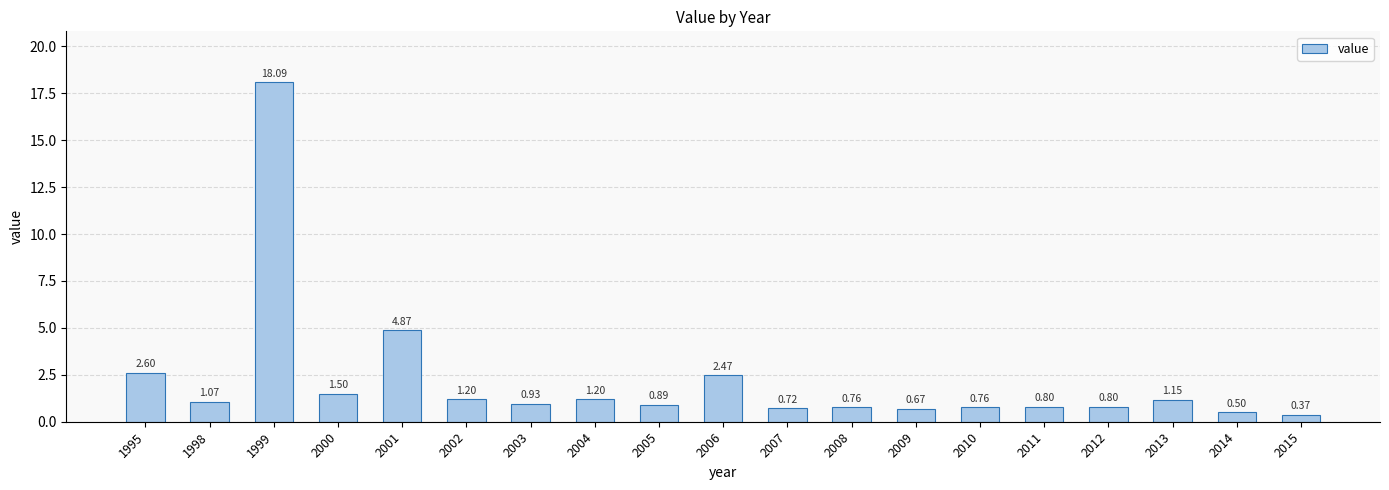

What is the sum of the values at 2011 and 2009?

1.5